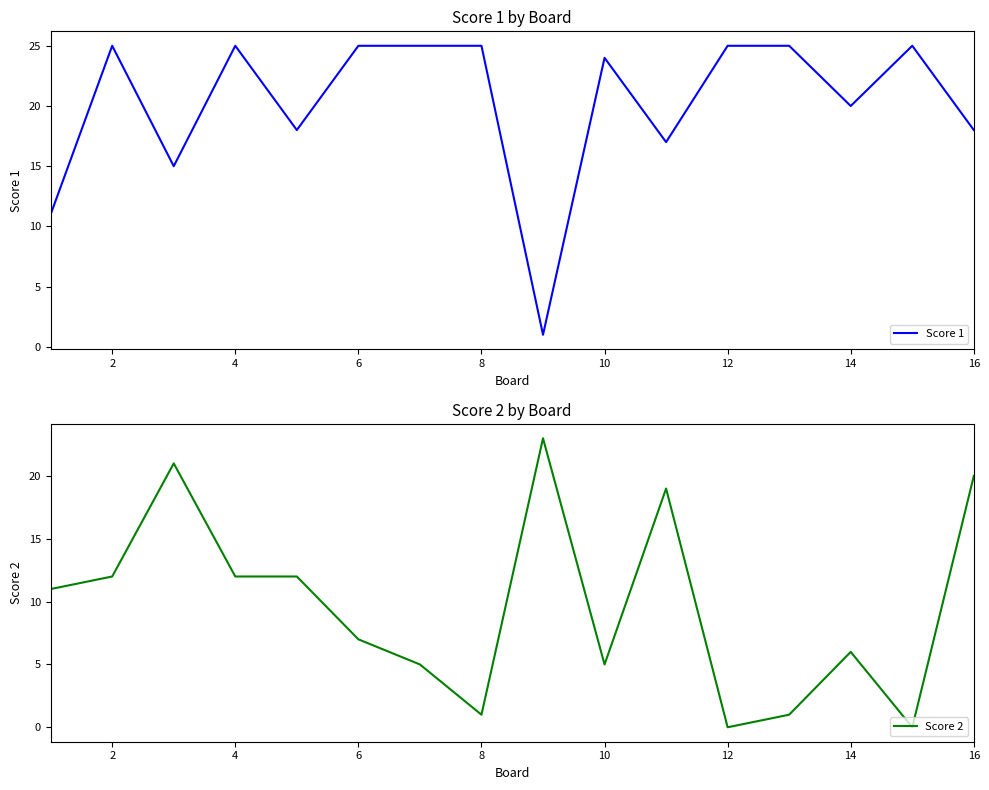

Which series has the largest range (max minus min)?

Score 1